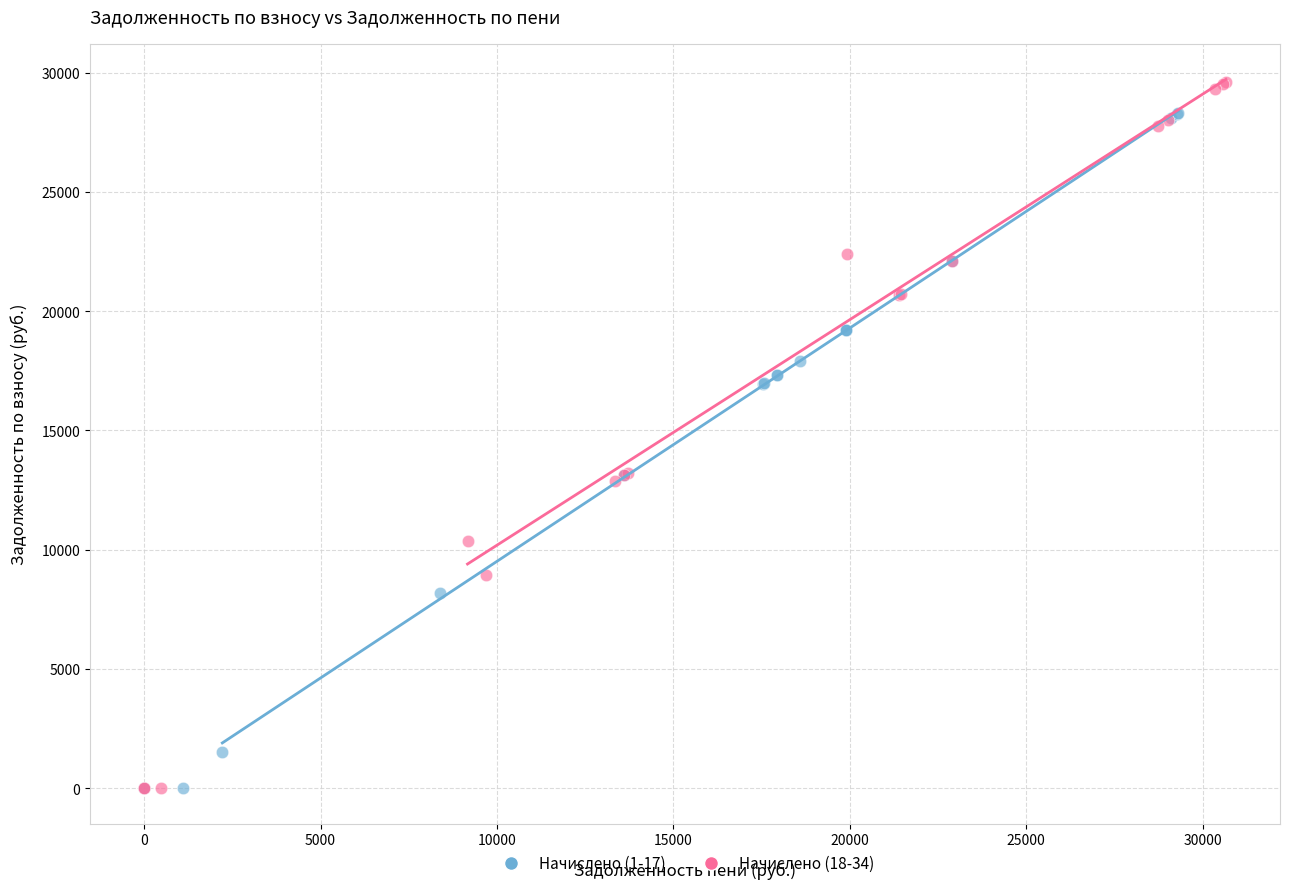

Which series has the largest Y range (max minus min)?

Начислено (18-34)